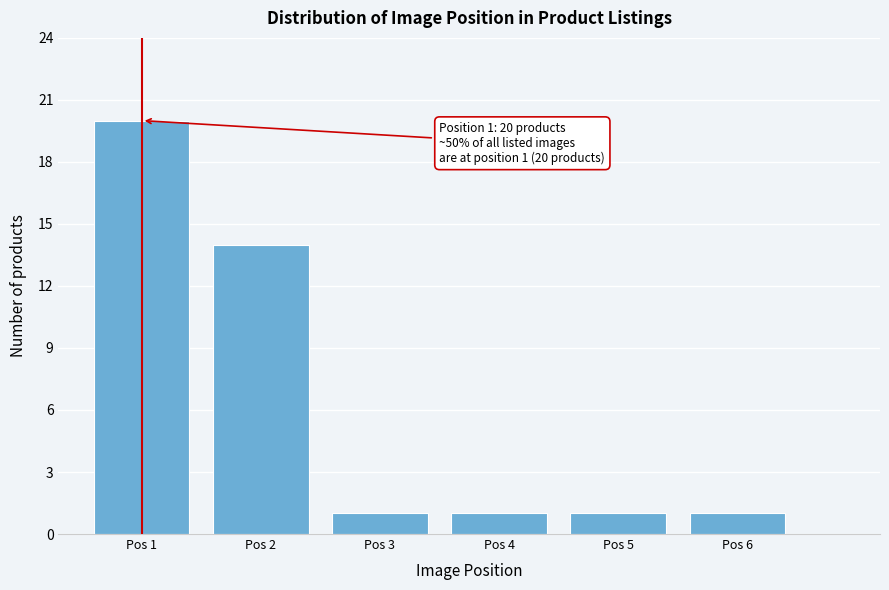

Reading left to right, what are all the values shown in this chart?

20	14	1	1	1	1